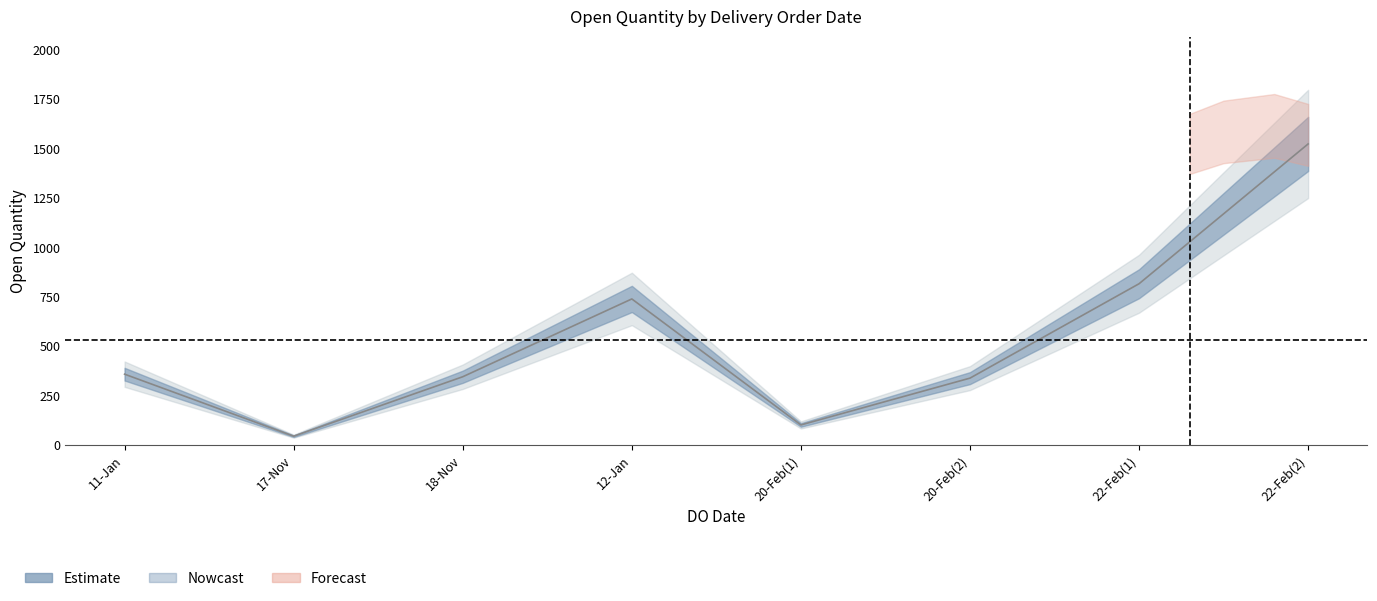

What is the value of the 1st point from the left?

357